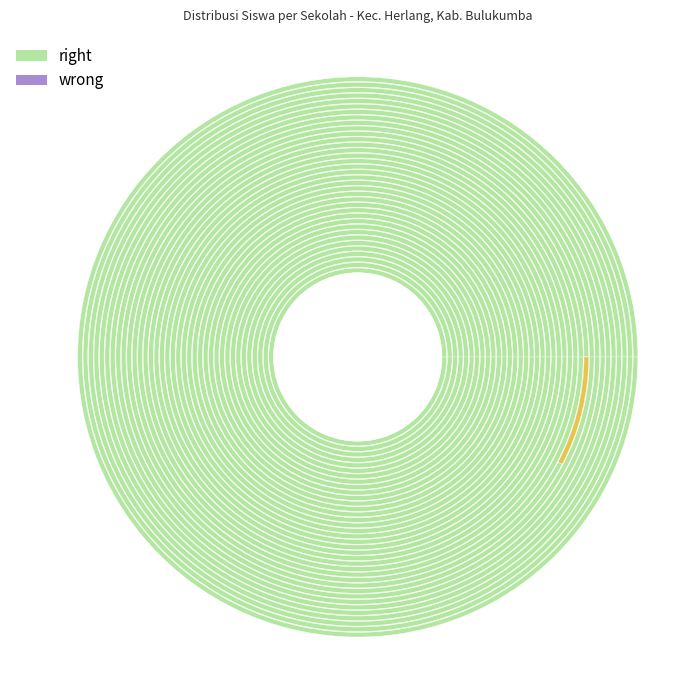

Is SD N 131 the majority of the pie?

No